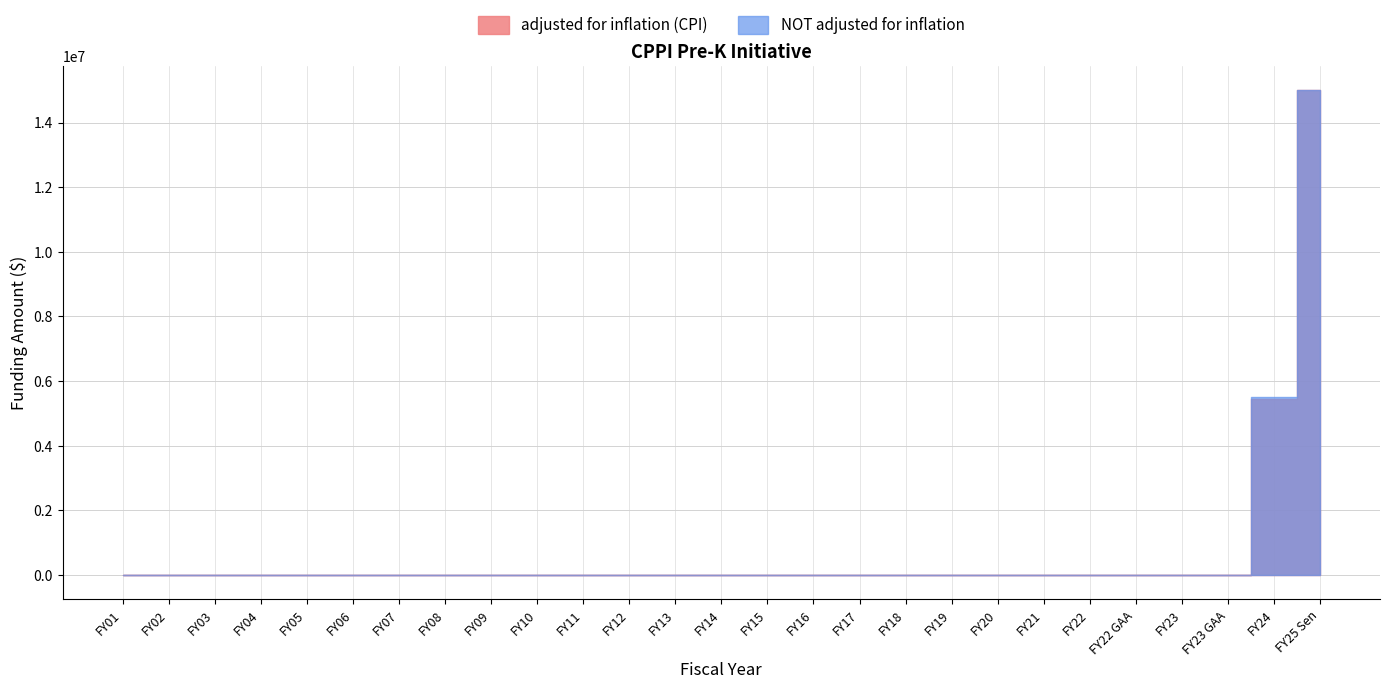

List the series in order of their overall mean, lowest first.

adjusted for inflation (CPI), NOT adjusted for inflation